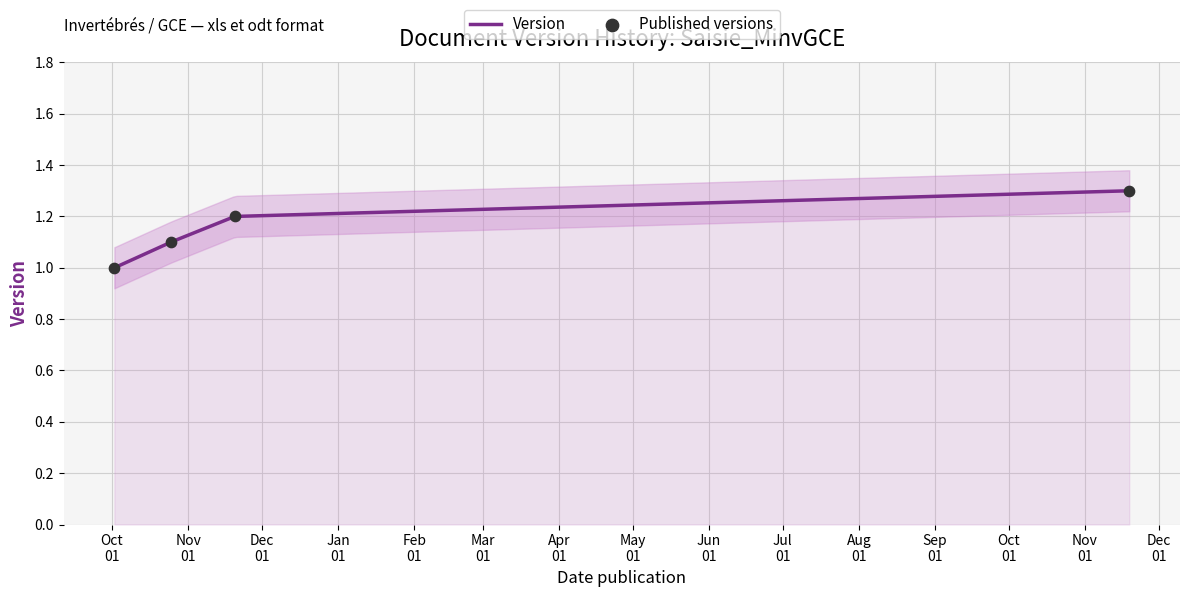

What is the ratio of the value at 2018-11-19 to the value at 2017-10-25?

1.2